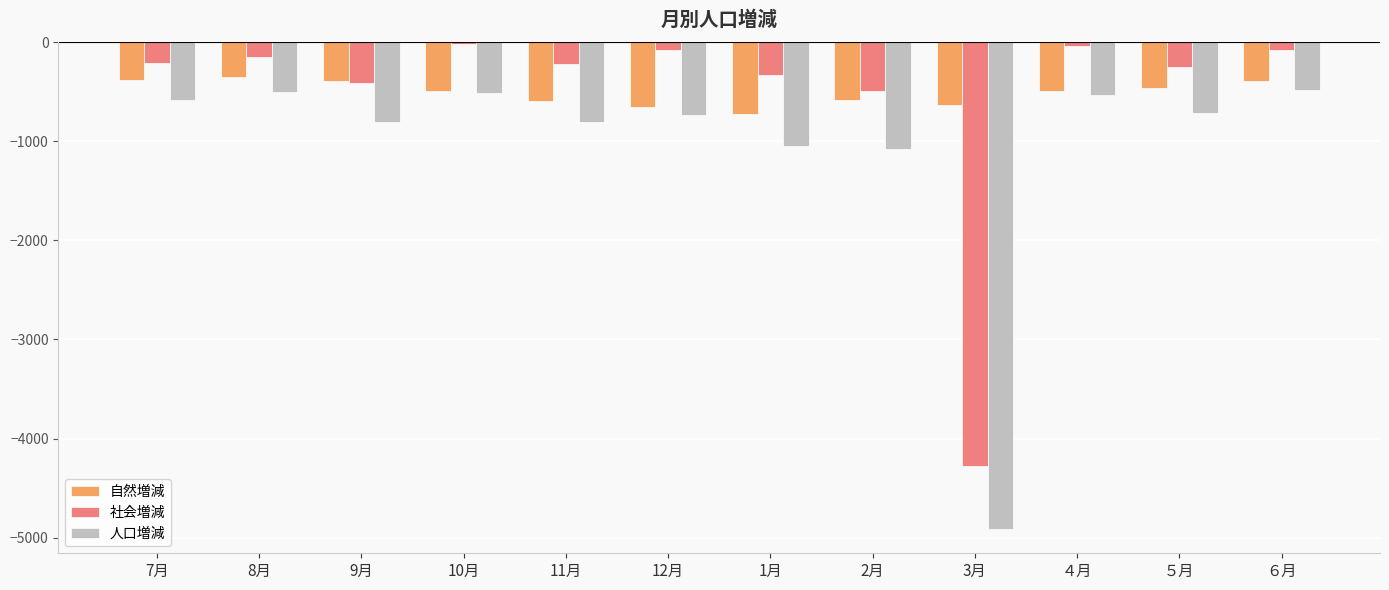

What is the difference between the maximum and second lowest values in the 社会増減 series?

470